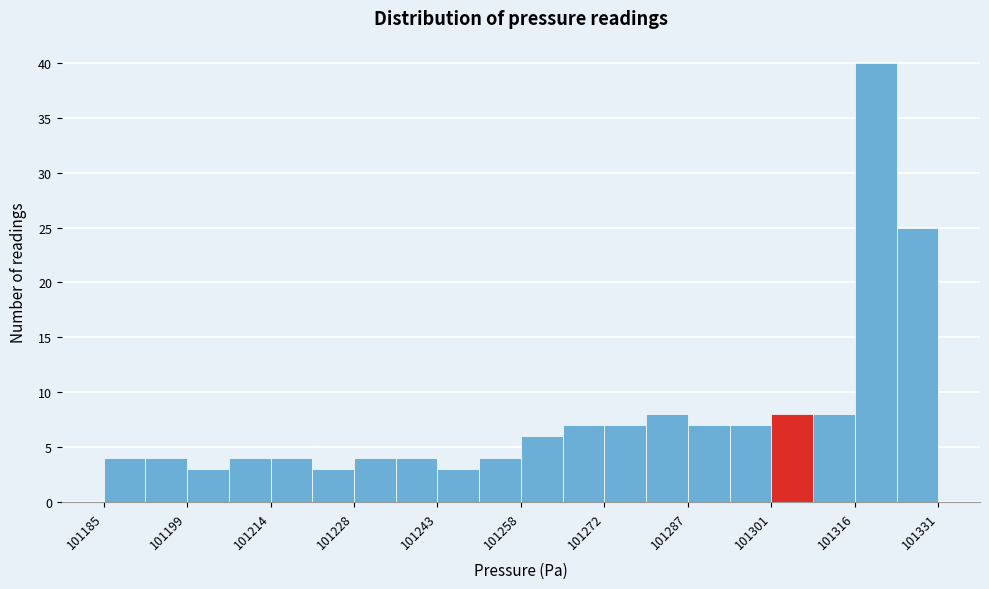

Around what value on the x-axis is the tallest bar? Give the approximate position of its centre, as read against the axis.

101320